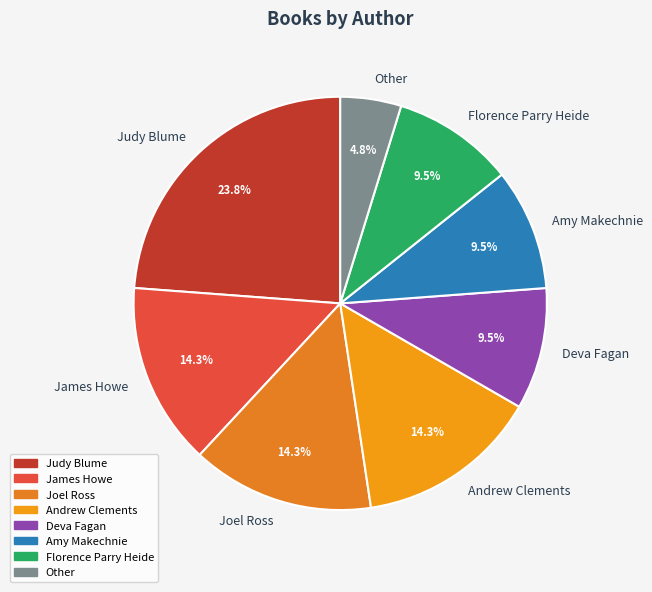

Is there any slice that represents more than half of the pie?

No